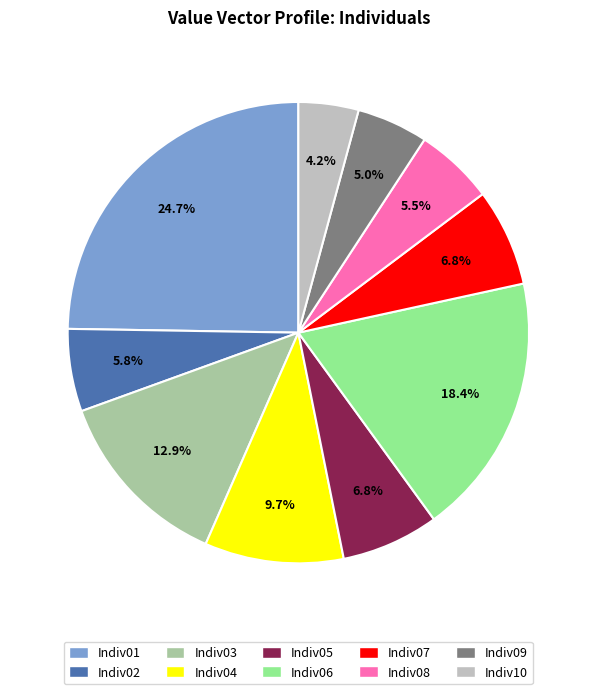

To the nearest percent, what percentage of the pie is Indiv04?

10%